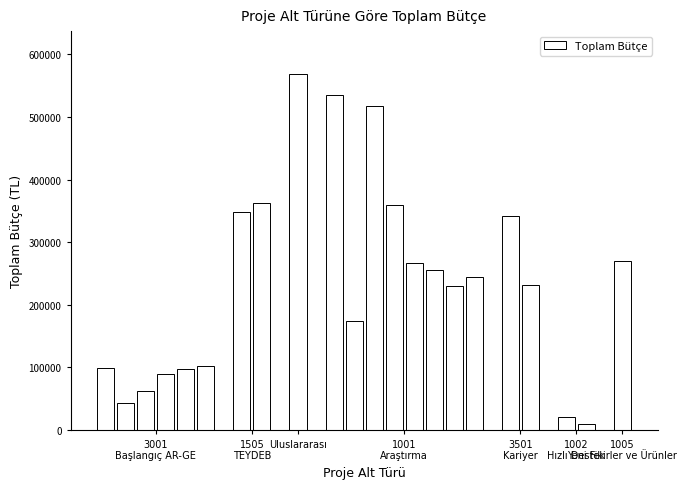

What is the value of the 19th bar from the left?

231800